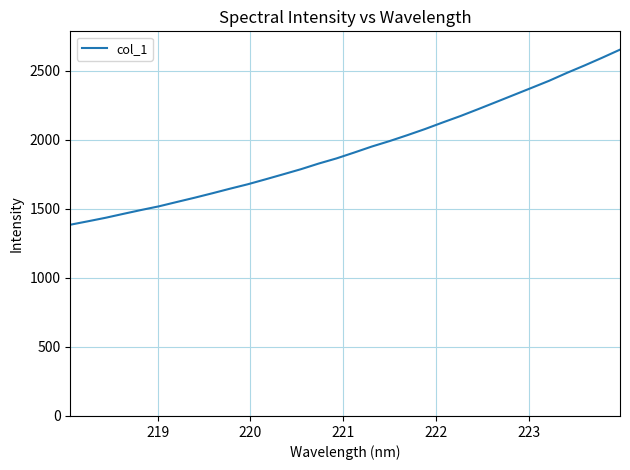

Reading right to left, list all the values displayed in this chart.

2653.3	2595.1	2538.8	2484.9	2427.9	2376.2	2324.8	2273.6	2222.6	2172.7	2126.2	2078.5	2033.9	1991.2	1951.8	1907.9	1865.5	1828.3	1787.5	1750.5	1714.0	1678.2	1646.2	1612.9	1580.7	1549.8	1518.7	1492.1	1464.2	1435.8	1410.2	1385.2